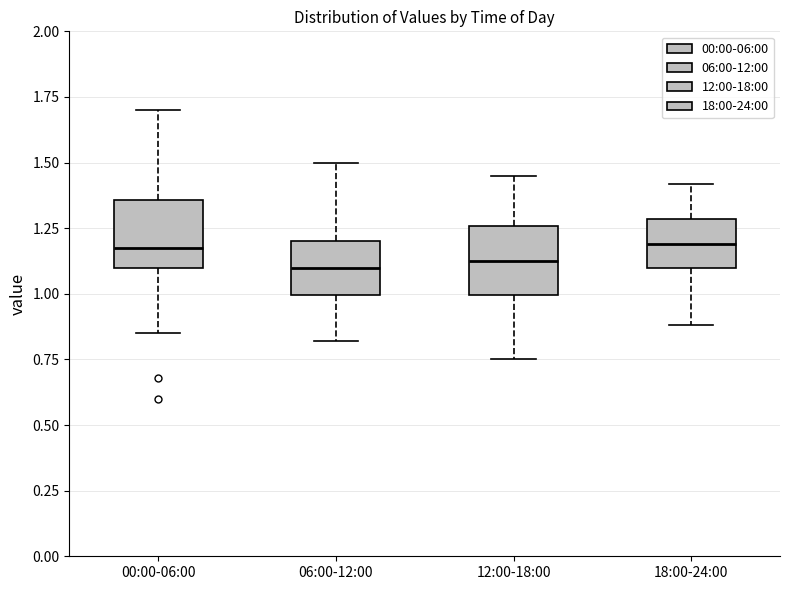

Reading left to right, read every box against the y-axis: the position of its median line, the range the box covers, and the ends of its whiskers. The values are not printed on the chart, so give them approximately, as read against the axis.

00:00-06:00: median 1.20, box 1.10 to 1.35, whiskers 0.85 to 1.70
06:00-12:00: median 1.10, box 1.00 to 1.20, whiskers 0.80 to 1.50
12:00-18:00: median 1.15, box 1.00 to 1.25, whiskers 0.75 to 1.45
18:00-24:00: median 1.20, box 1.10 to 1.30, whiskers 0.90 to 1.40